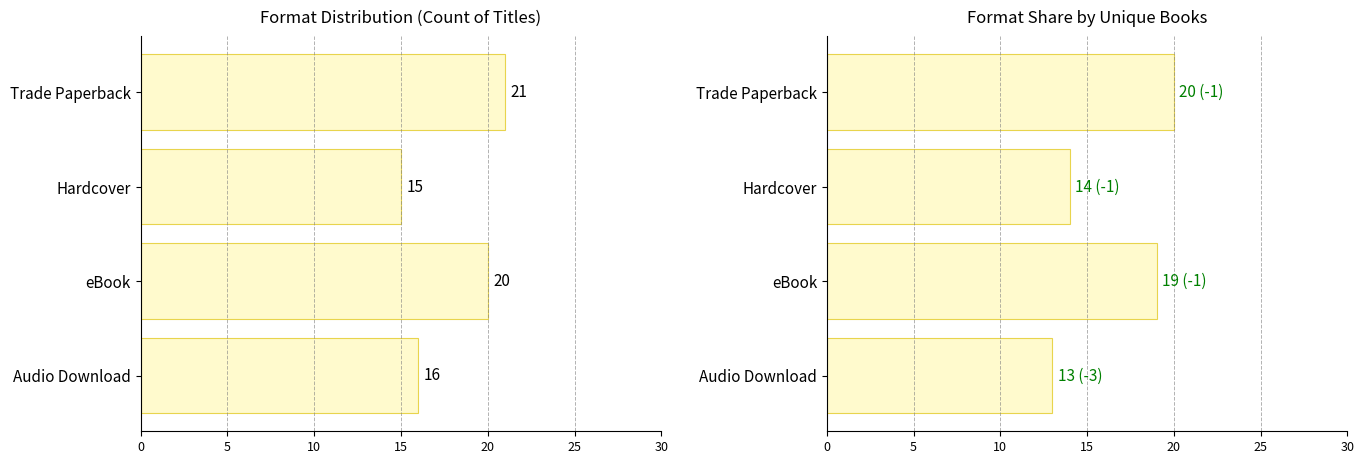

How many bars are there in each group?

2